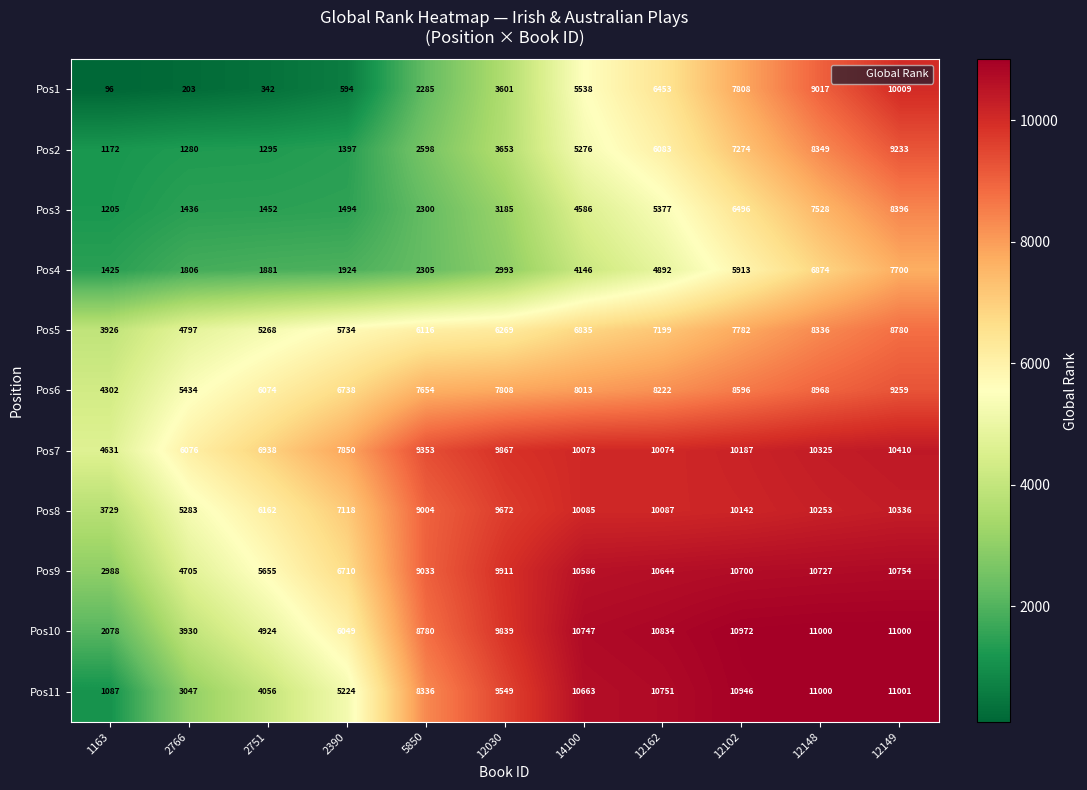

What is the difference between the highest and lowest values at 12149?

3301